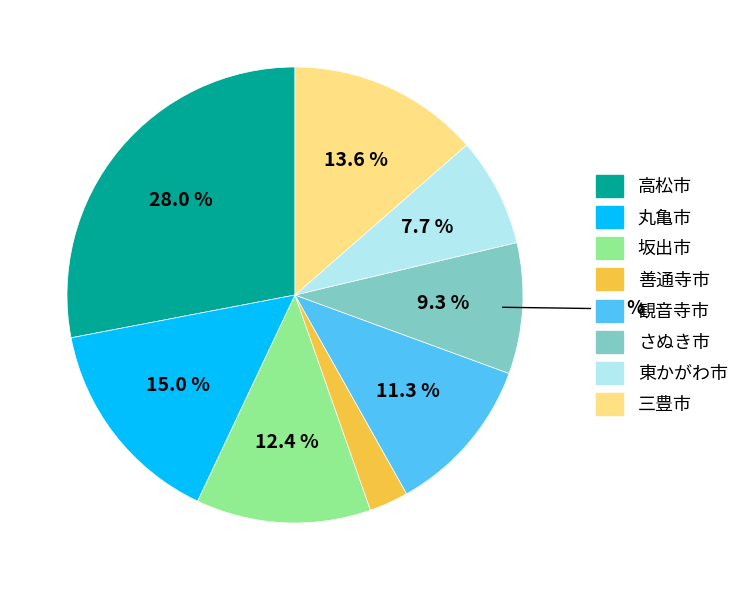

Which has a higher value, 坂出市 or 観音寺市?

坂出市